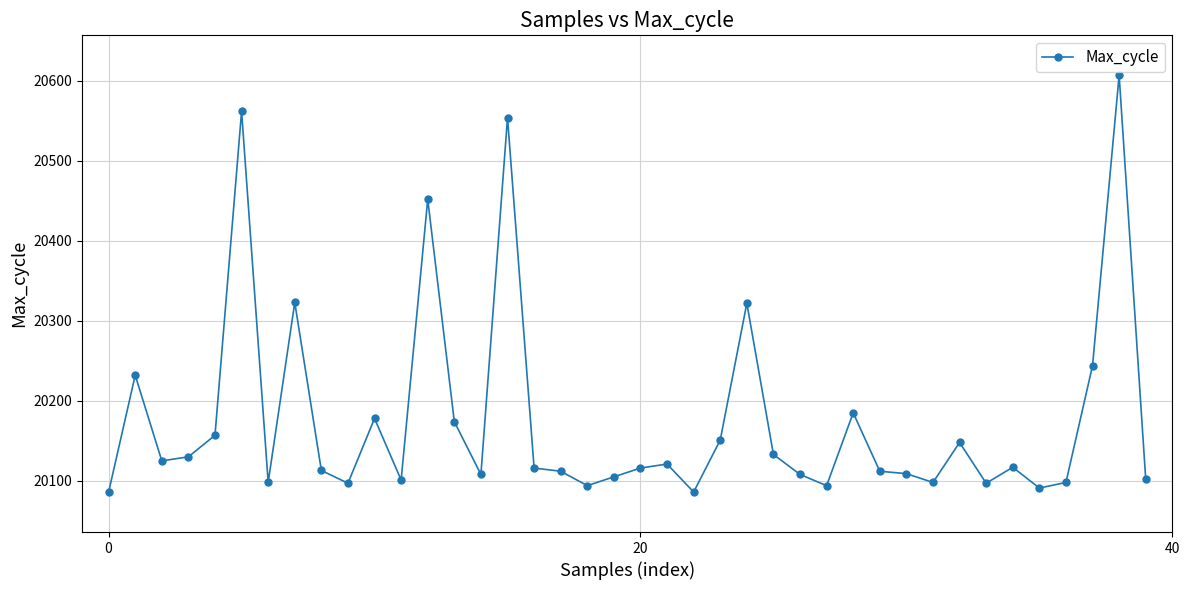

True or false: there are more than 1 points higher than both neighbors.

True